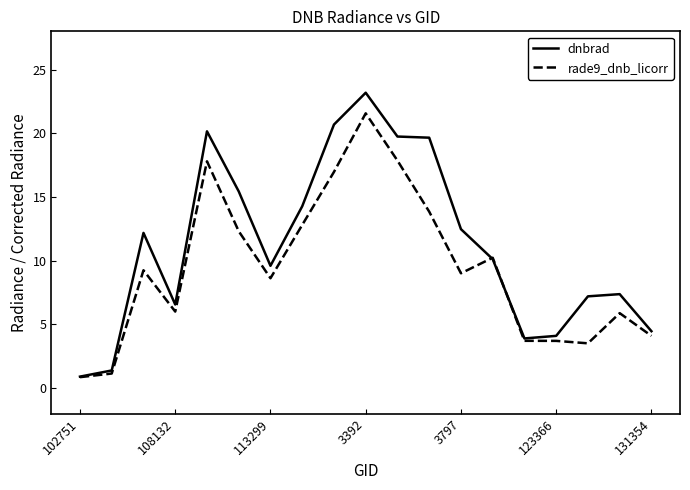

What is the minimum value shown in the chart?

0.9